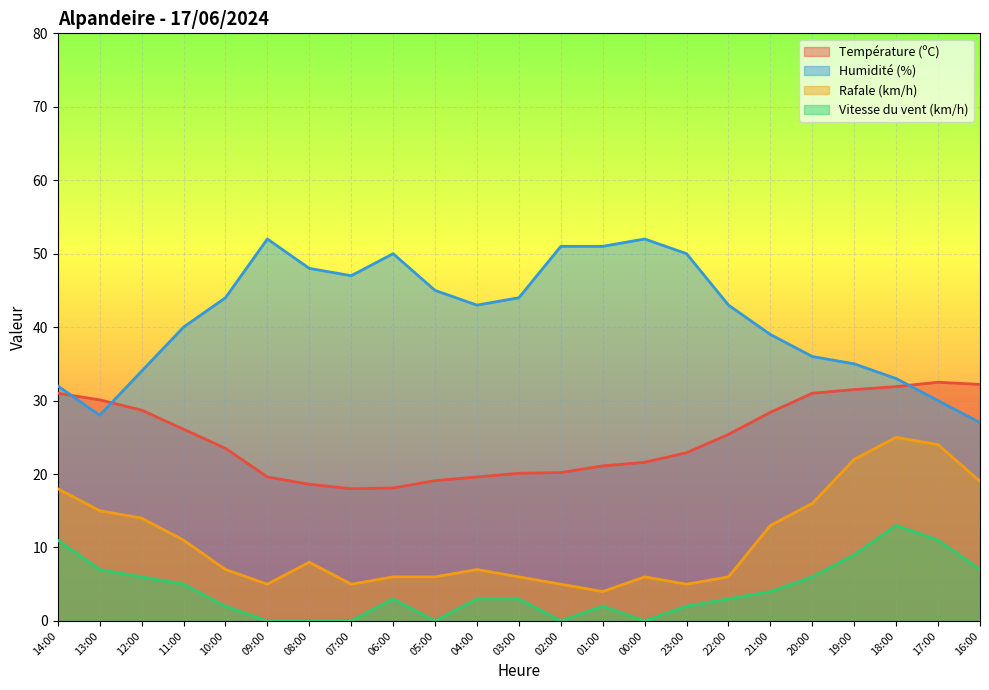

True or false: Rafale (km/h) and Température (ºC) intersect in this chart.

False